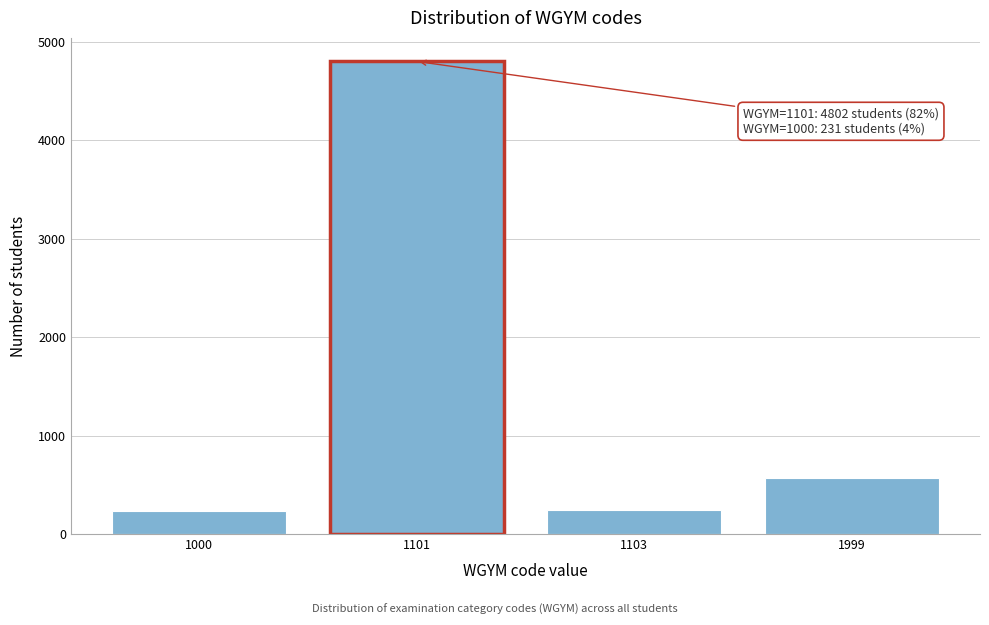

At which label is the value closest to 2516?

1999